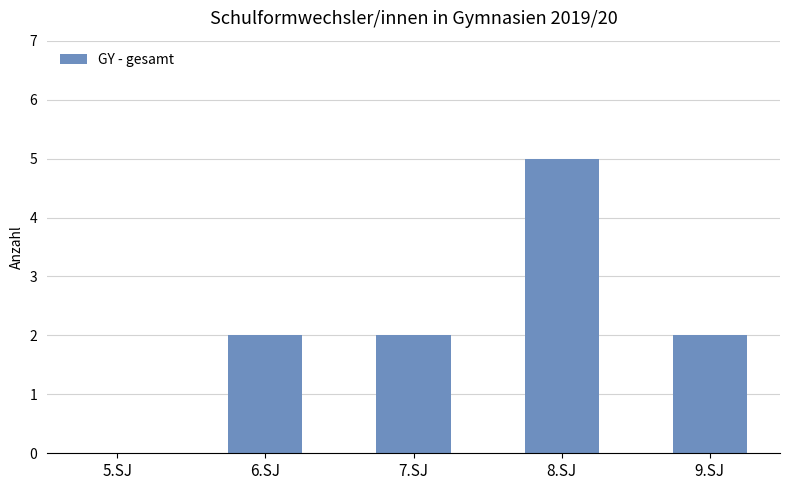

True or false: the data shows 1 at 9.SJ.

False